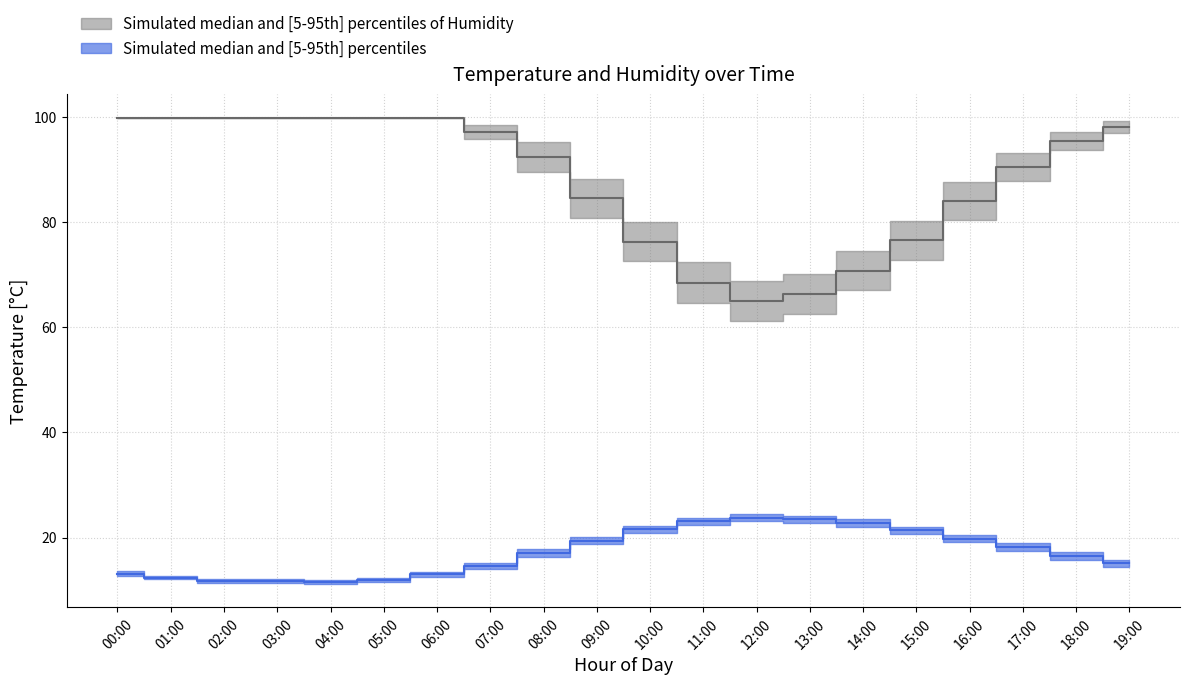

What value does the humidity_lower series have at 13:00?

62.6